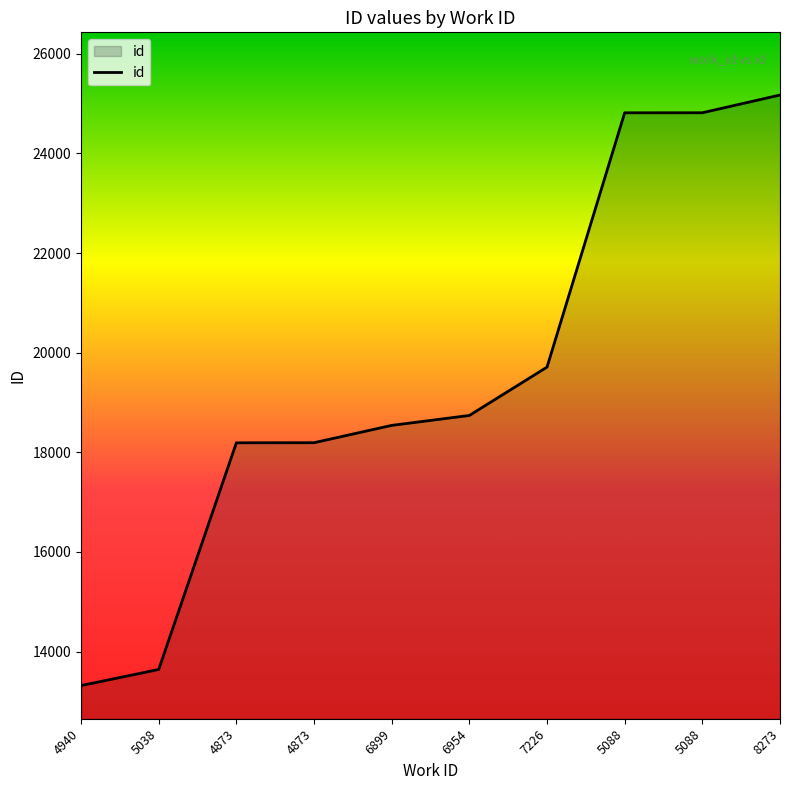

Between 7226 and 6899, which is larger?

7226